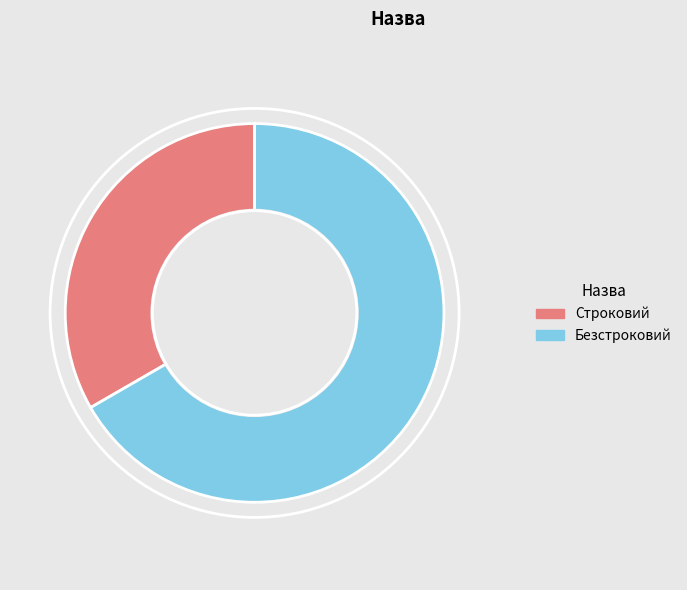

What is the ratio of the value at Безстроковий to the value at Строковий?

2.0